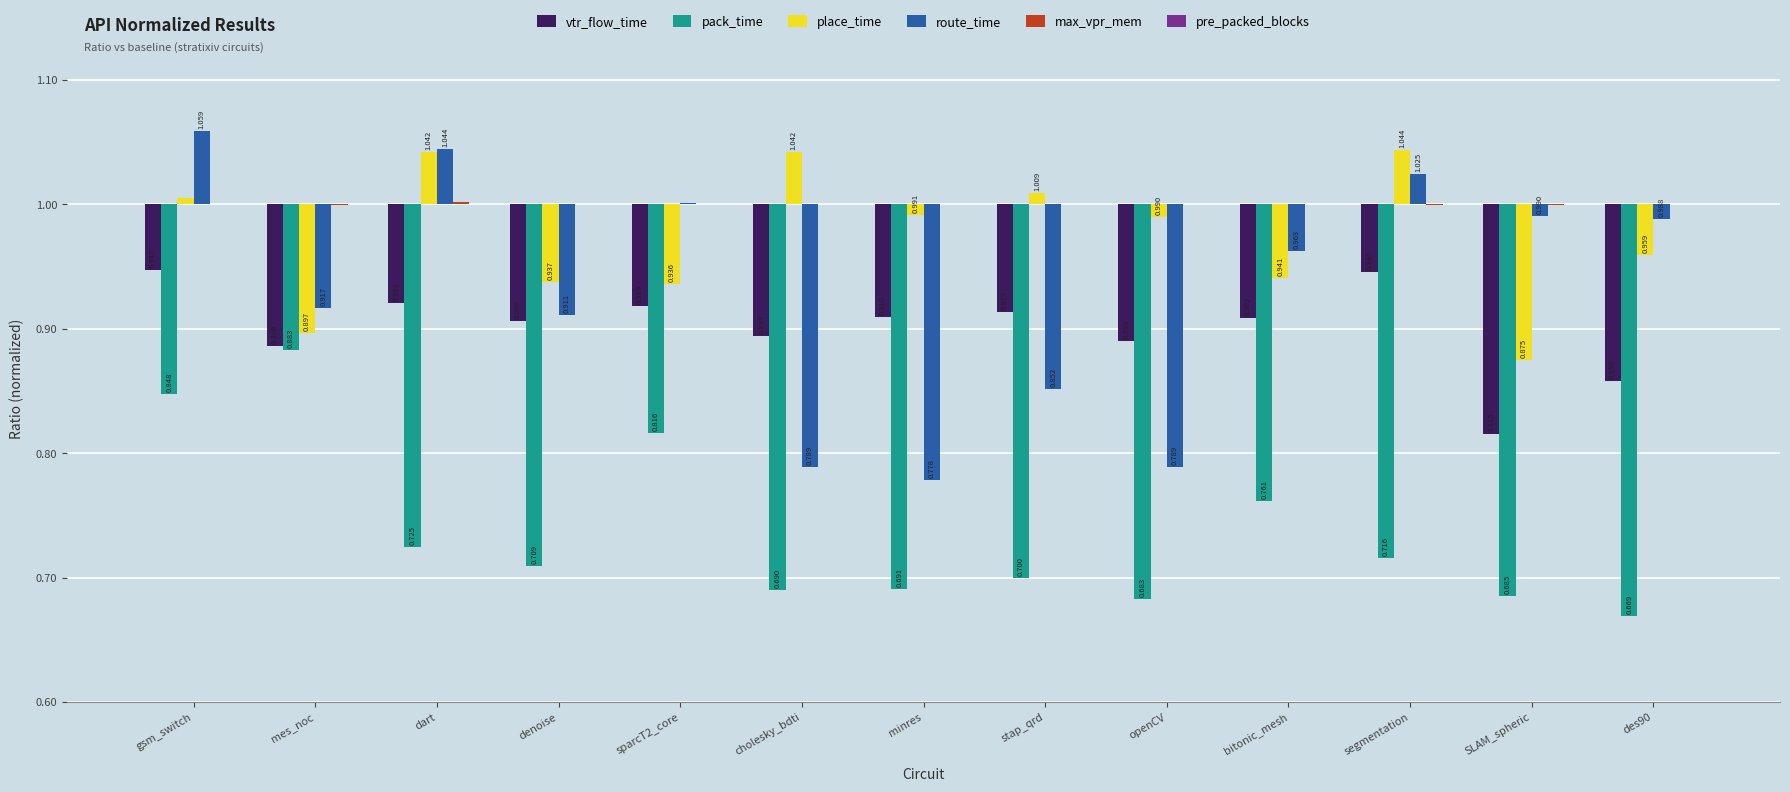

How many series are shown in this chart?

6